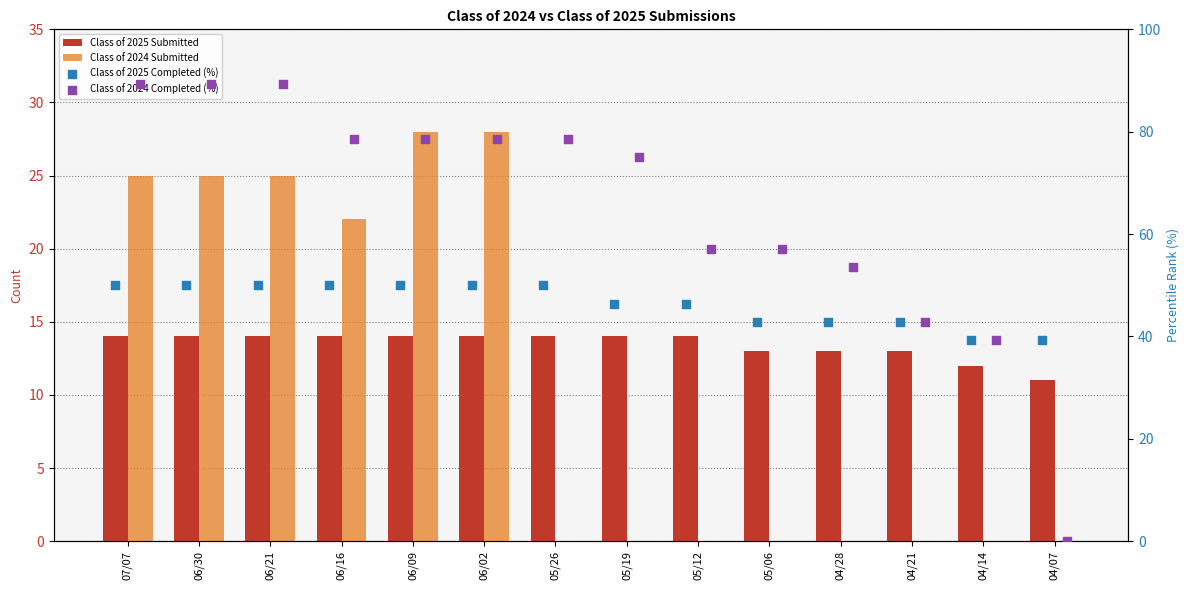

Is the value of Class of 2025 Submitted at 05/06 greater than the value of Class of 2025 Completed (%) at 04/21?

No